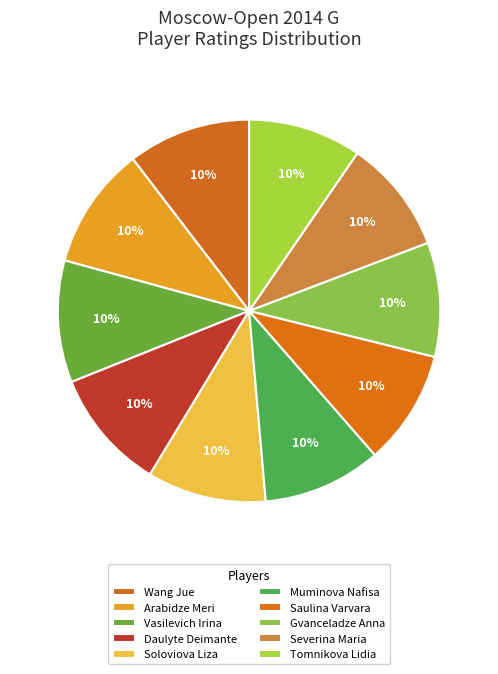

Does Arabidze Meri represent more than half of the total?

No